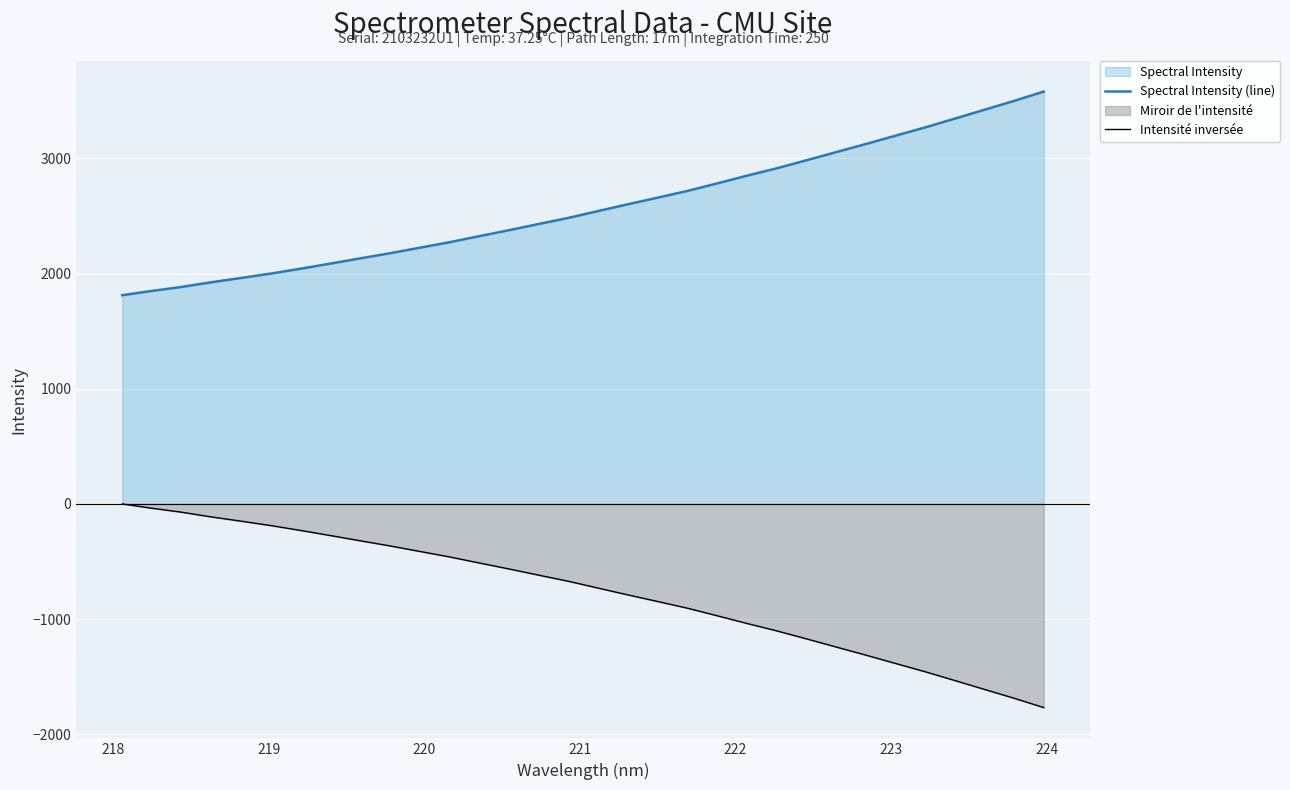

What is the minimum value shown in the chart?

-1768.5